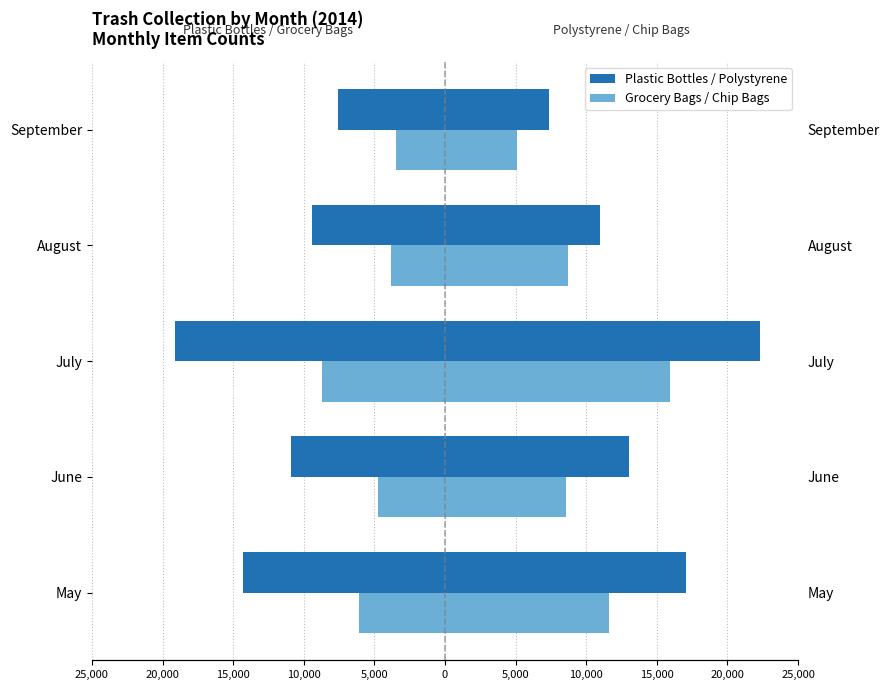

How many bars are there in each group?

4